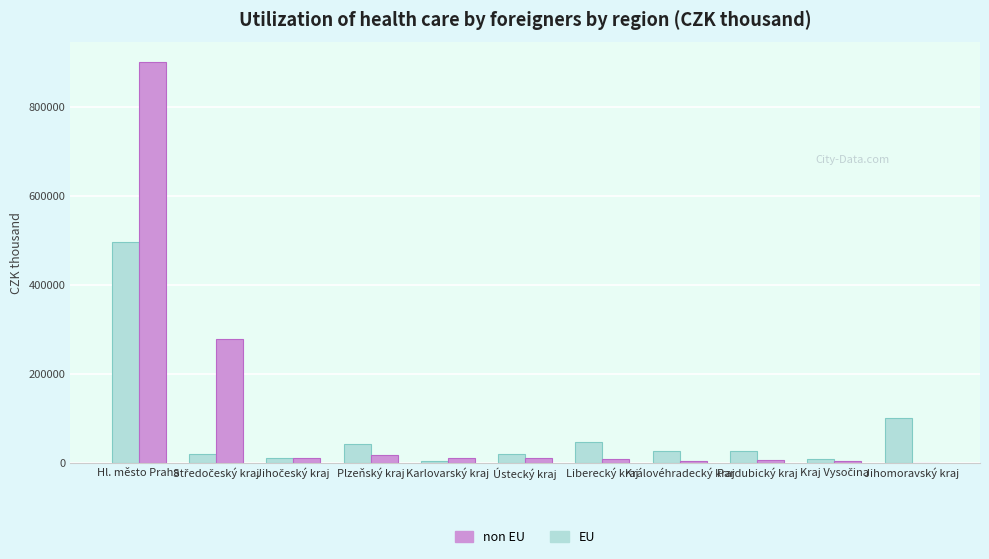

Which series has the widest spread of values?

non EU